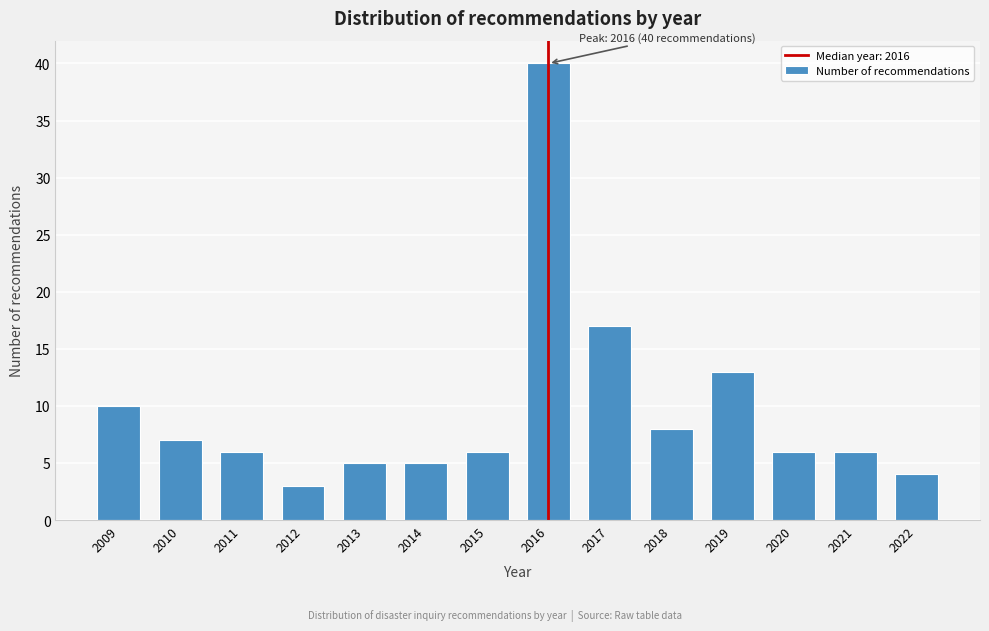

Reading right to left, list all the values displayed in this chart.

2022=4	2021=6	2020=6	2019=13	2018=8	2017=17	2016=40	2015=6	2014=5	2013=5	2012=3	2011=6	2010=7	2009=10